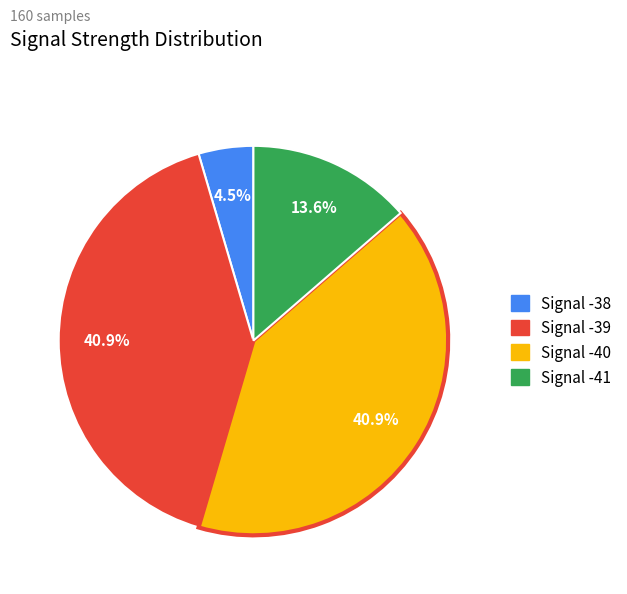

Is there any slice that represents more than half of the pie?

No